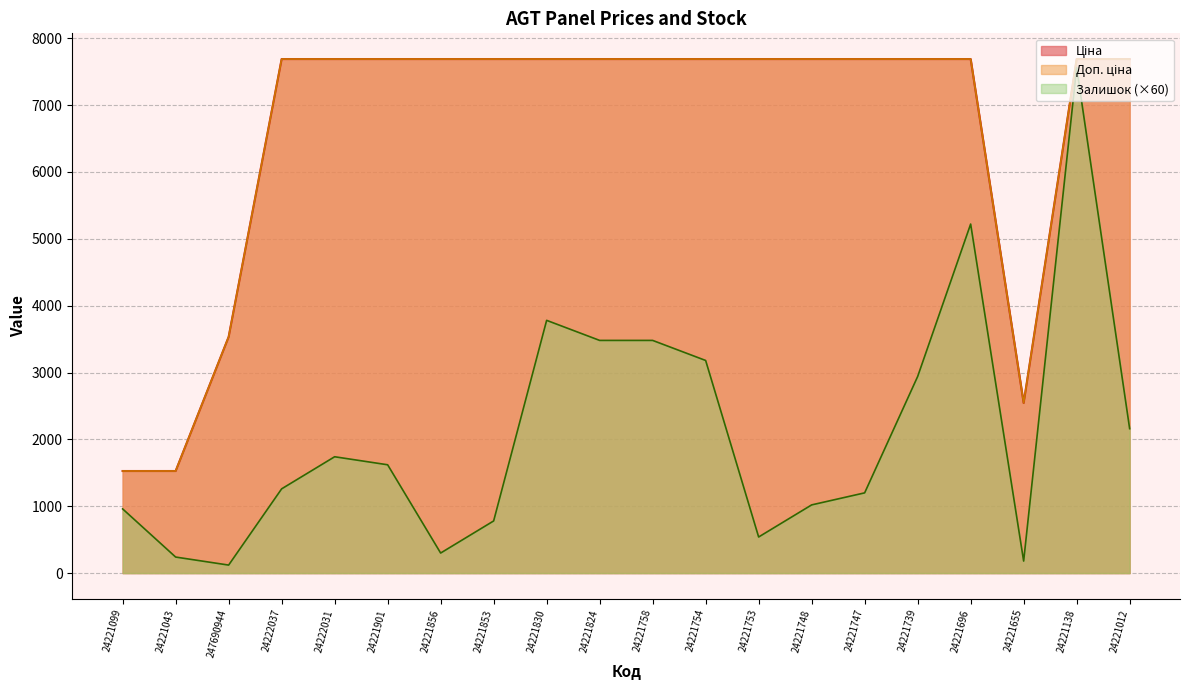

Does the chart display data point markers on the line(s)?

No